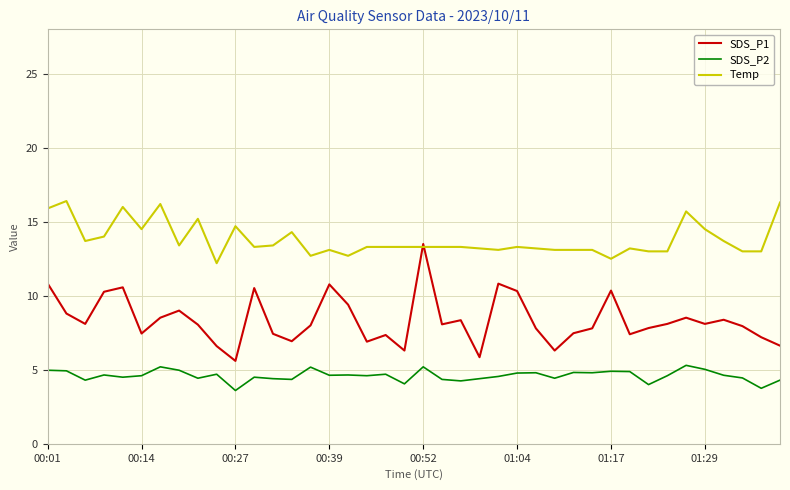

True or false: SDS_P2 and Temp intersect in this chart.

False